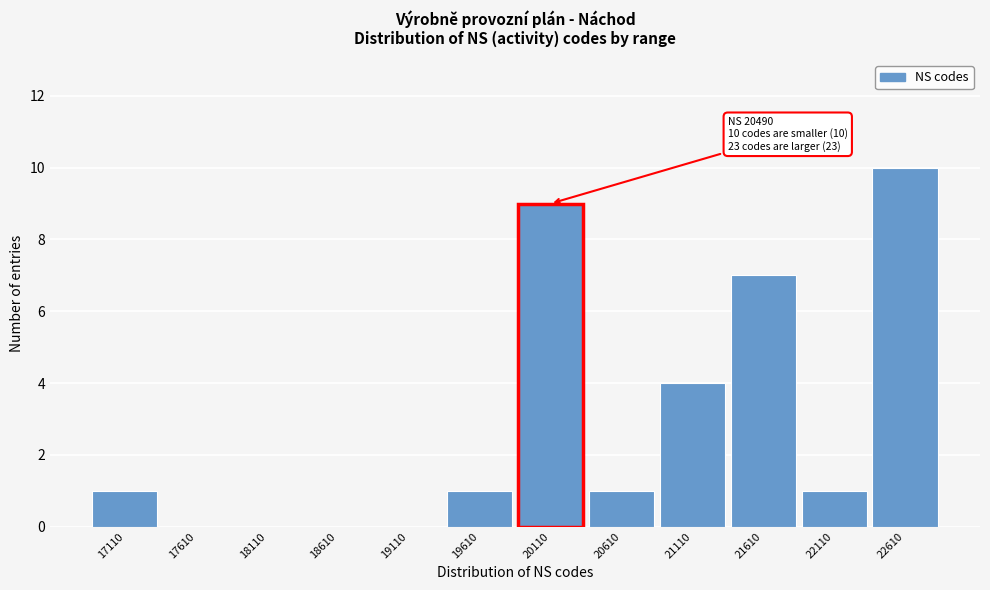

Reading left to right, what are all the values shown in this chart?

17110=1	17610=0	18110=0	18610=0	19110=0	19610=1	20110=9	20610=1	21110=4	21610=7	22110=1	22610=10